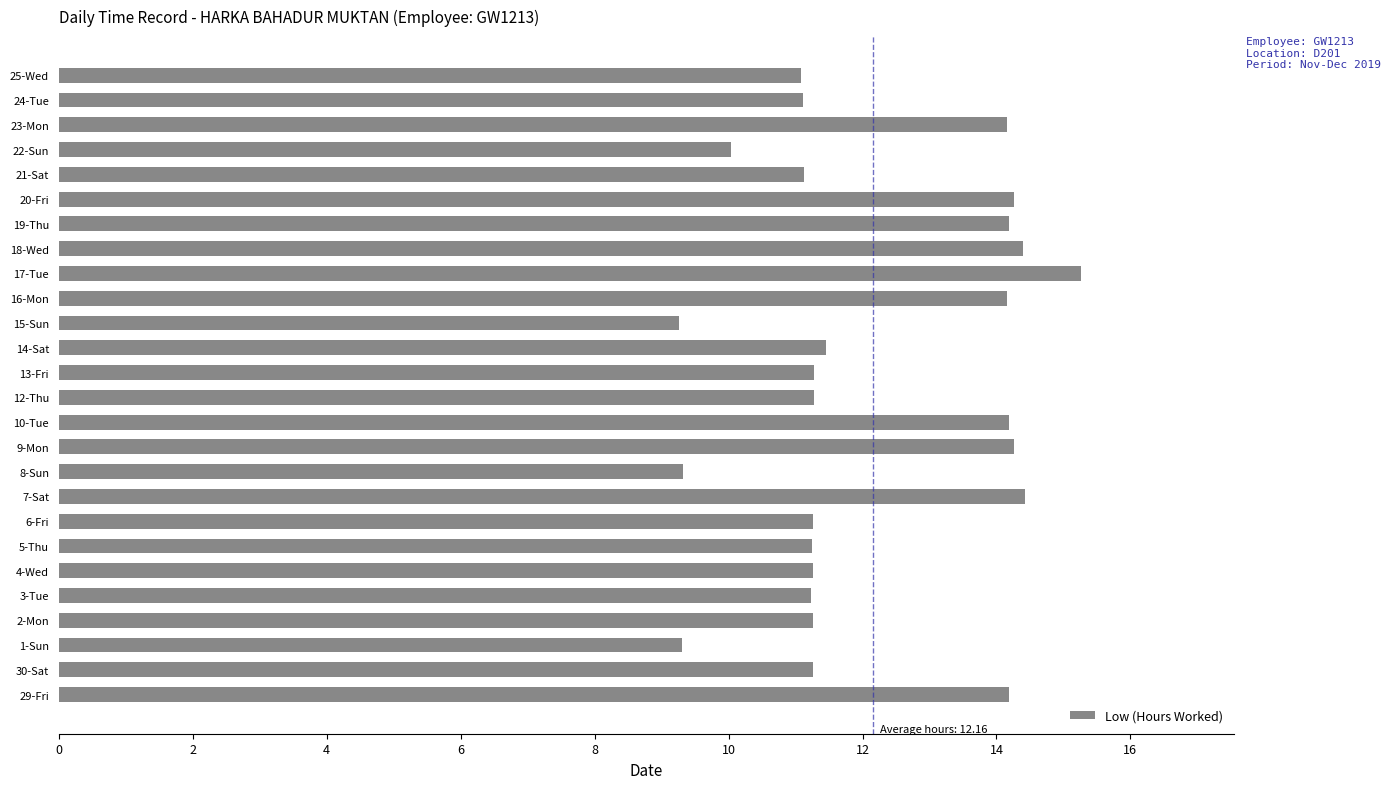

How many data points does each series have?

26